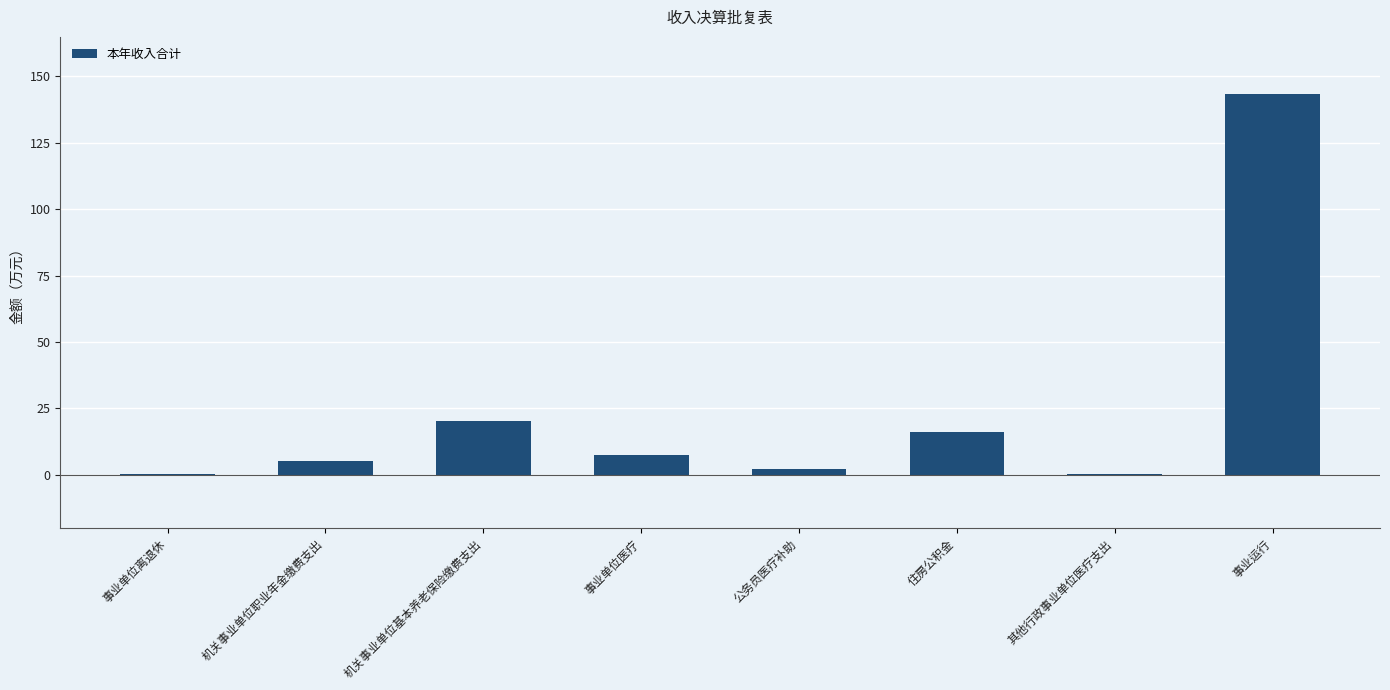

Which has a higher value, 机关事业单位职业年金缴费支出 or 事业单位医疗?

事业单位医疗